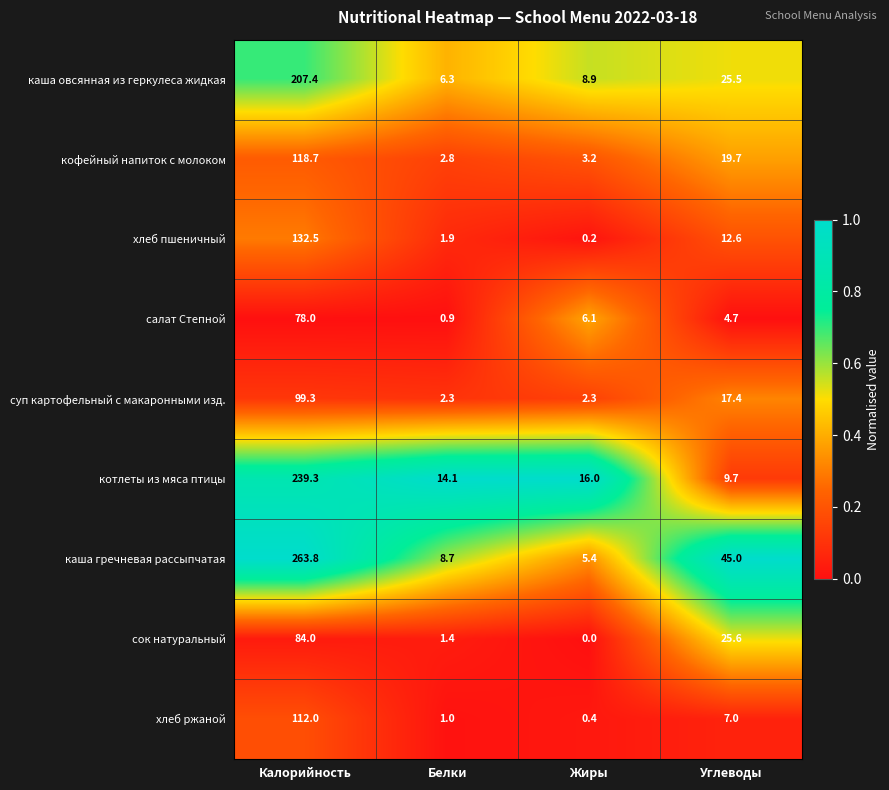

Which series changed the most between Калорийность and Белки?

каша гречневая рассыпчатая